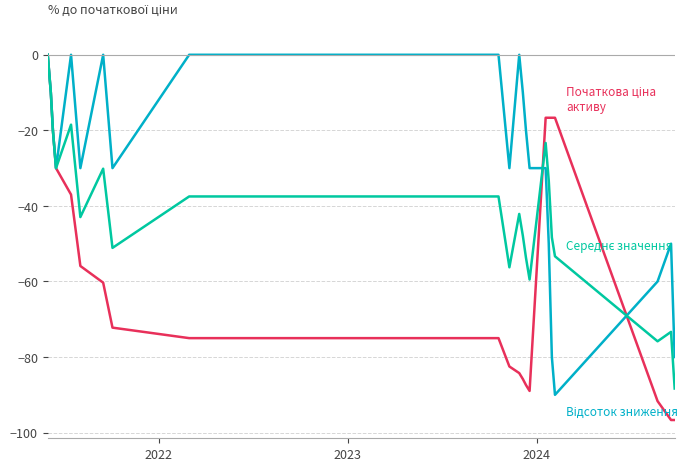

How many lines are shown in the chart?

3